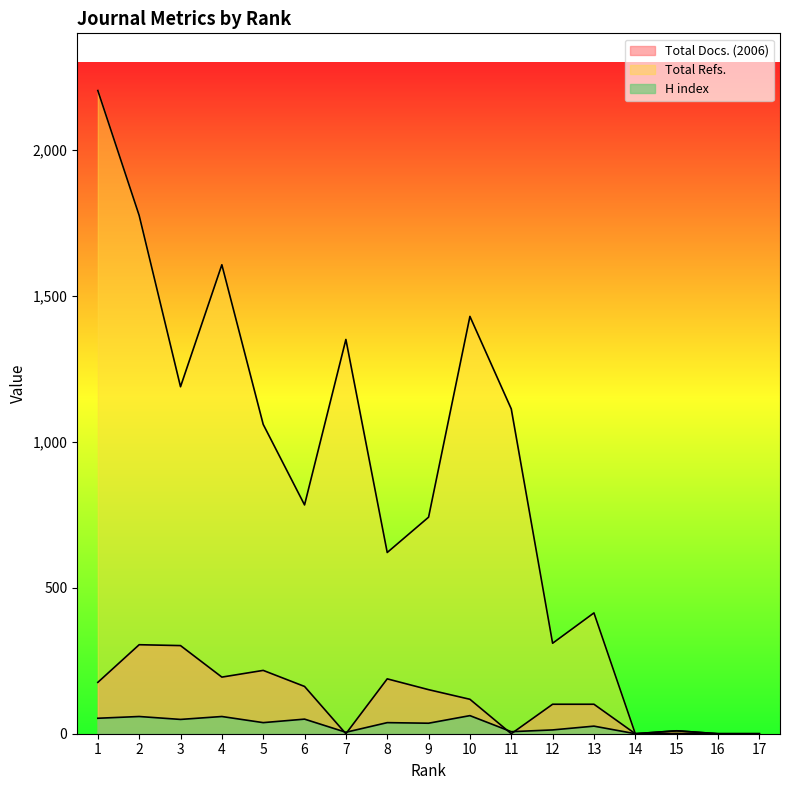

Does the chart display data point markers on the line(s)?

No